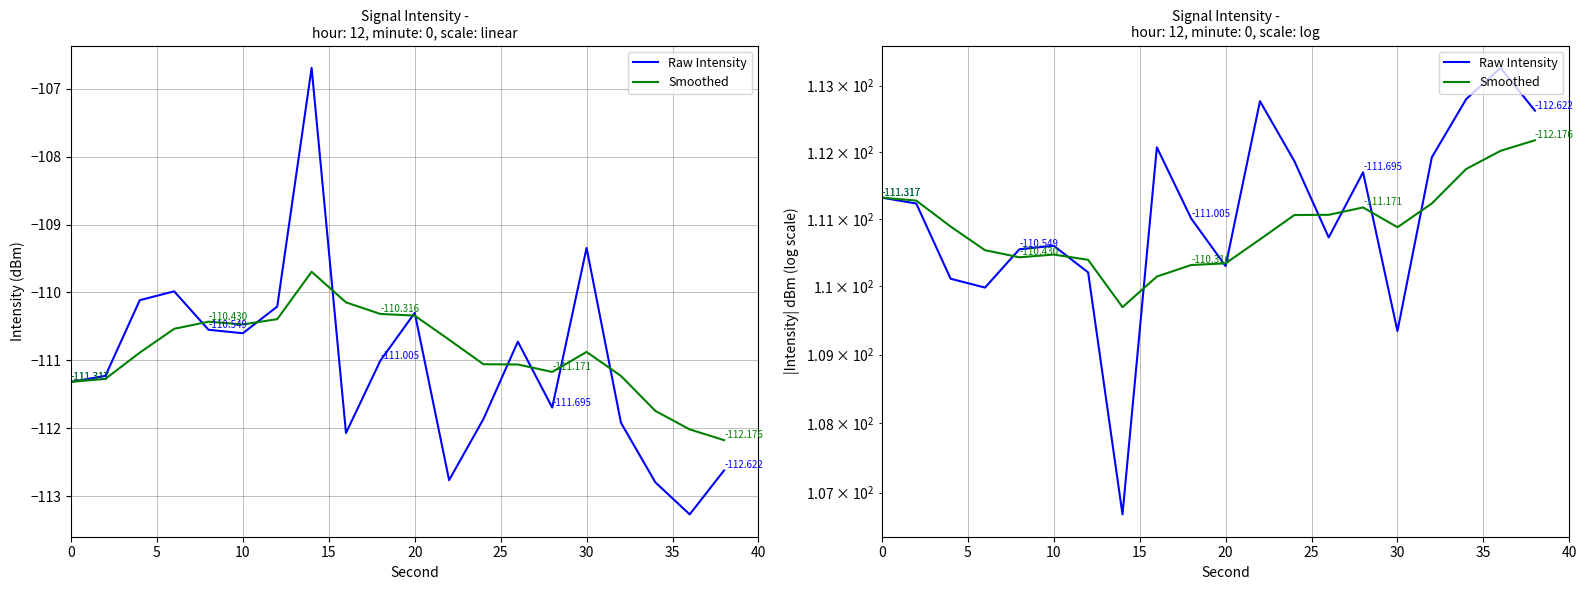

The Raw Intensity series shows 184.4 at 17. True or false?

False